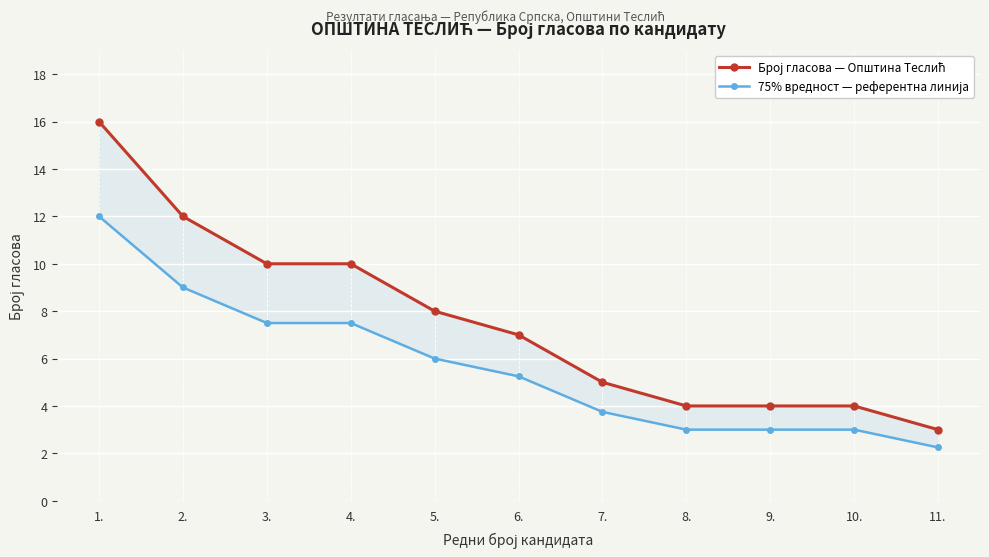

What is the difference between the second highest and second lowest values in the Број гласова — Општина Теслић series?

8.0